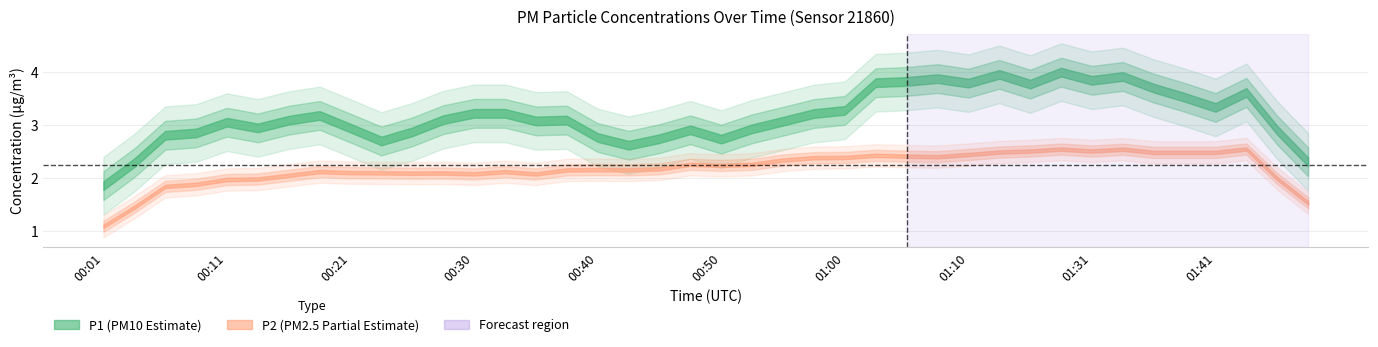

True or false: P1 and P2 intersect in this chart.

False